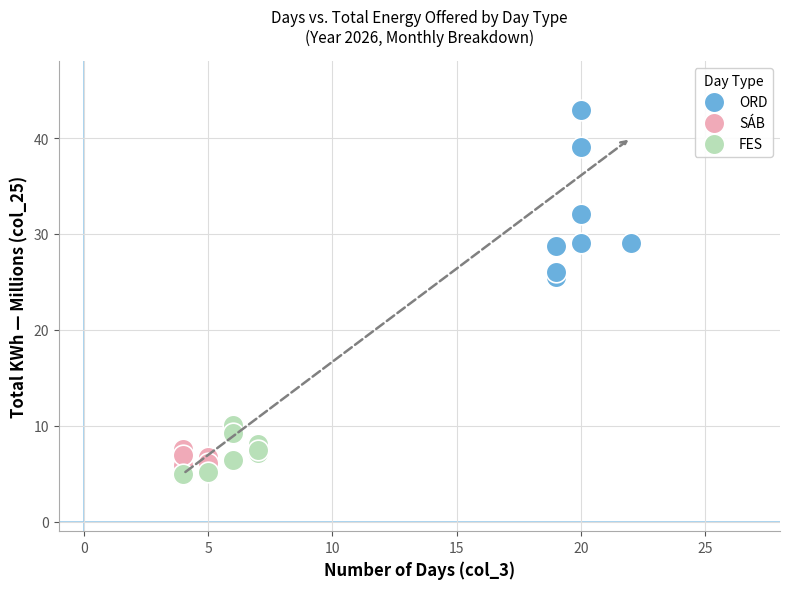

Which series has the widest spread of Y values?

ORD